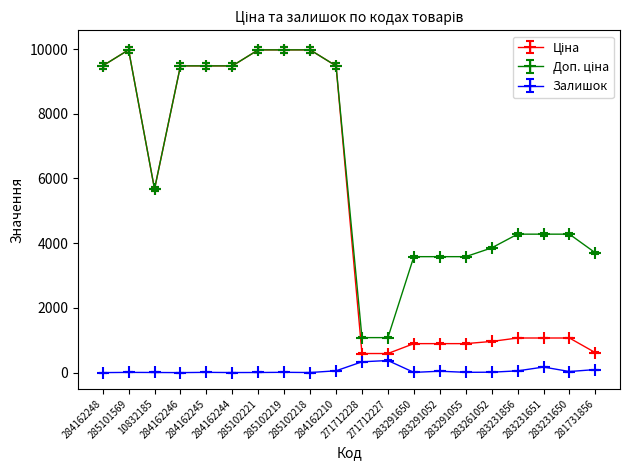

At how many categories does at least one series exceed 7441?

9